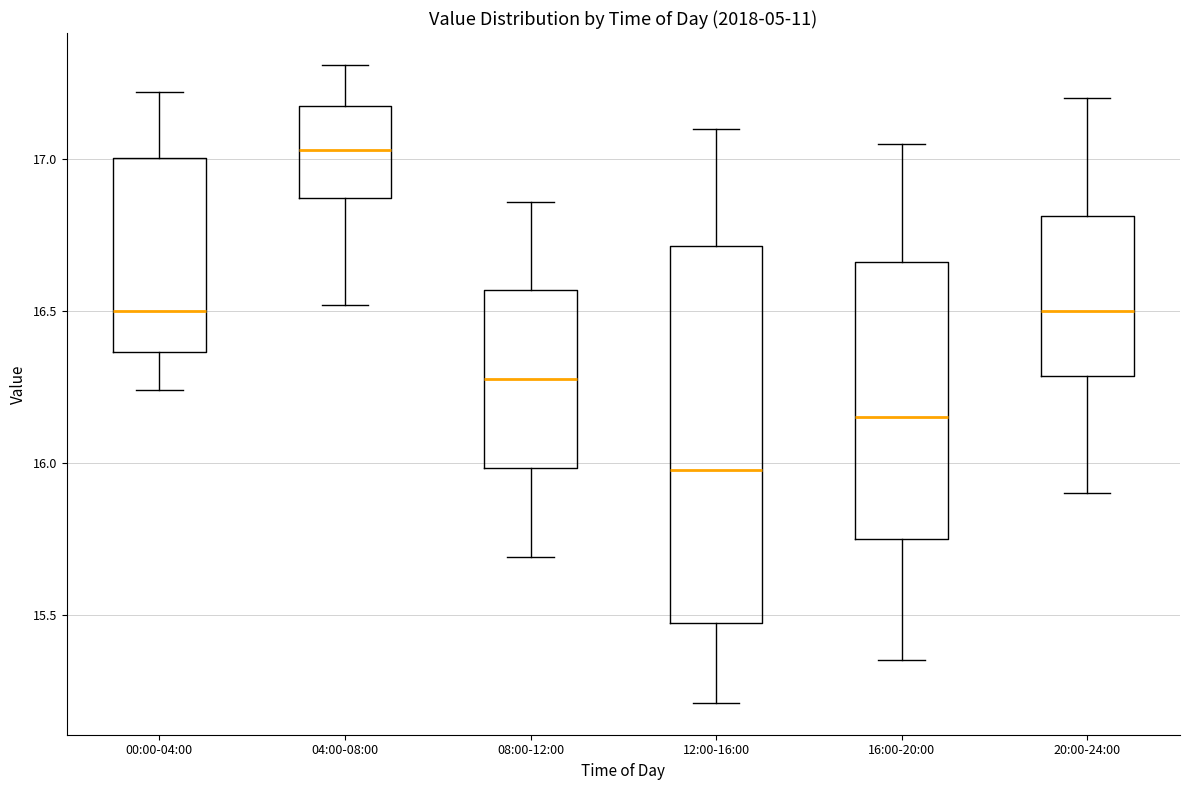

Reading left to right, read every box against the y-axis: the position of its median line, the range the box covers, and the ends of its whiskers. The values are not printed on the chart, so give them approximately, as read against the axis.

00:00-04:00: median 16.50, box 16.35 to 17.00, whiskers 16.25 to 17.20
04:00-08:00: median 17.05, box 16.85 to 17.20, whiskers 16.50 to 17.30
08:00-12:00: median 16.30, box 16.00 to 16.55, whiskers 15.70 to 16.85
12:00-16:00: median 16.00, box 15.45 to 16.70, whiskers 15.20 to 17.10
16:00-20:00: median 16.15, box 15.75 to 16.65, whiskers 15.35 to 17.05
20:00-24:00: median 16.50, box 16.30 to 16.80, whiskers 15.90 to 17.20